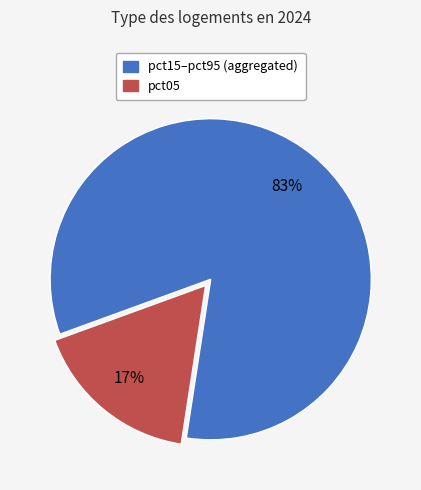

Which category has the biggest portion of the pie?

pct15–pct95 (aggregated)